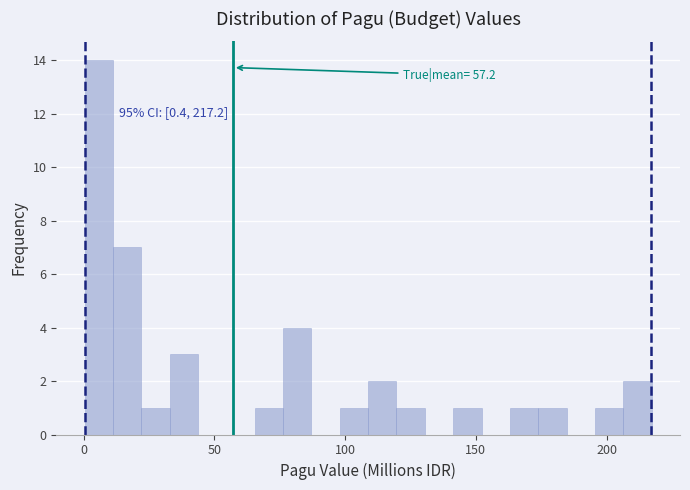

Read against the x-axis, roughly where is the centre of the tallest bar?

5